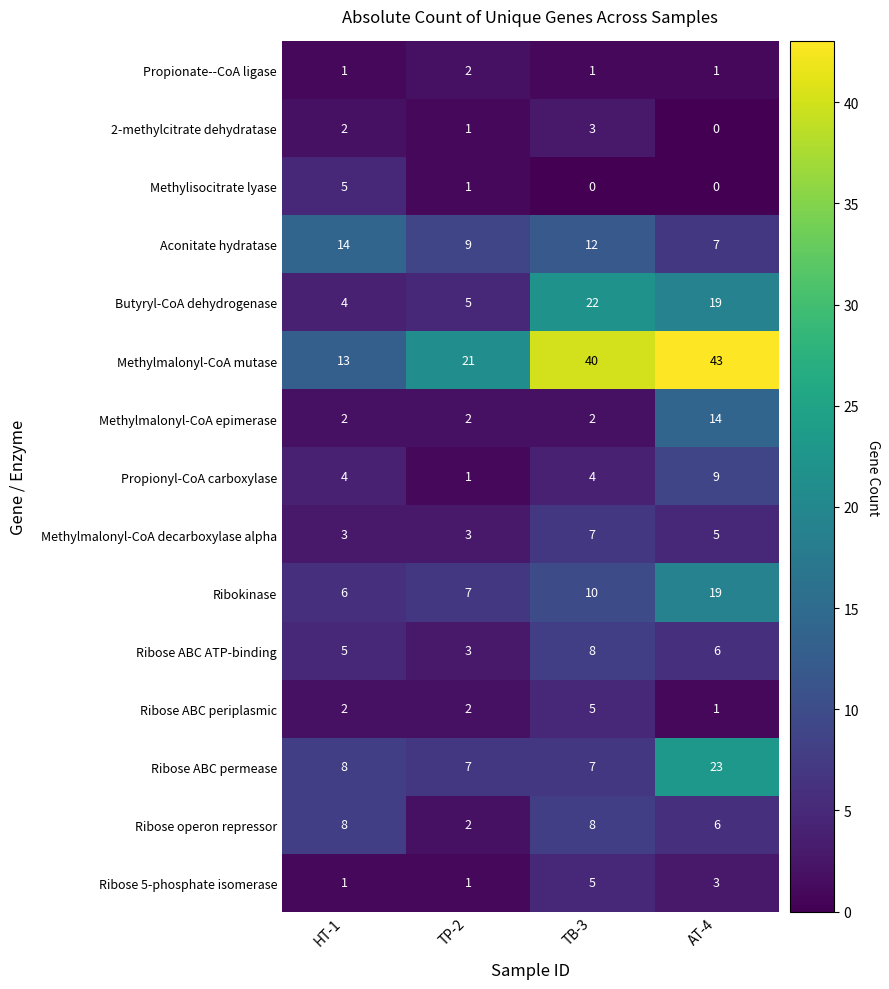

Between TP-2 and AT-4, which series saw the biggest shift?

Methylmalonyl-CoA mutase